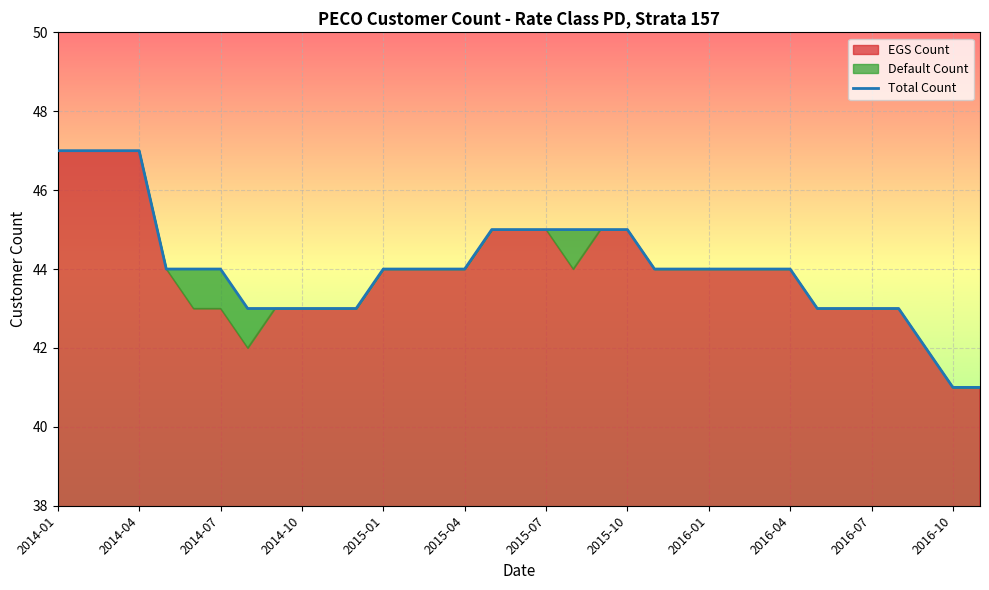

What is the difference between the maximum and minimum values?

6